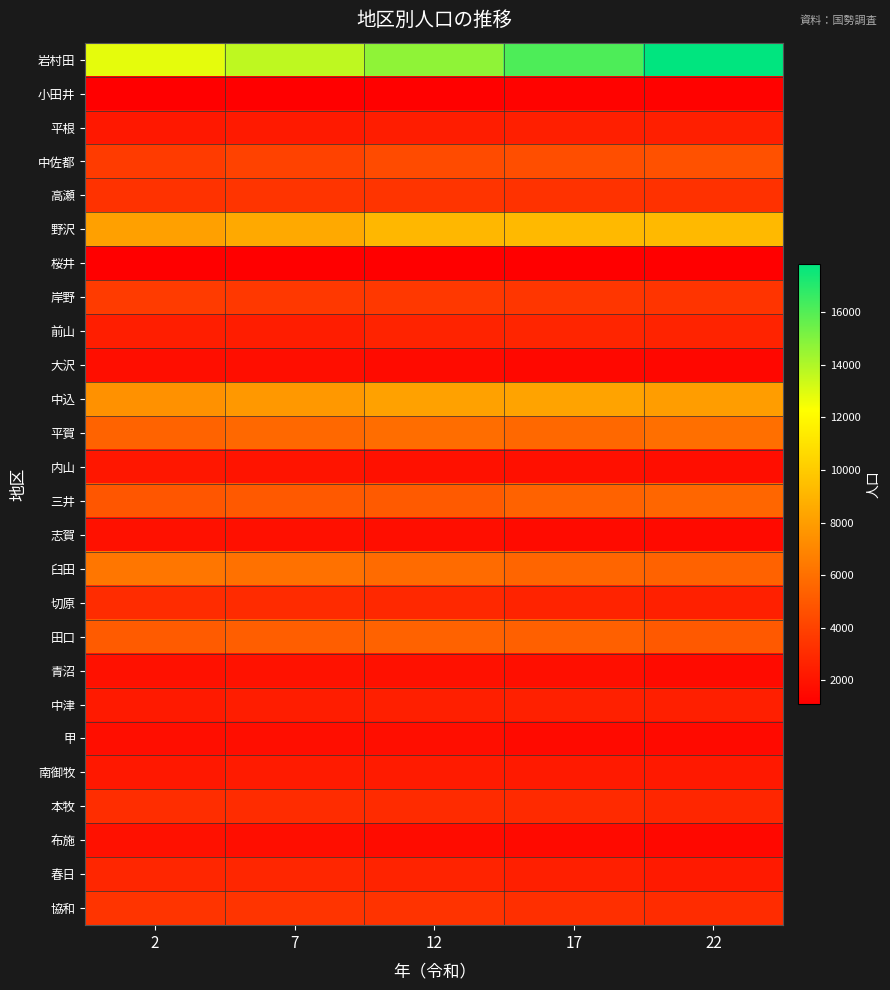

Reading right to left, list all the values displayed in this chart.

岩村田: 22=17859	17=16151	12=14691	7=13680	2=12825
小田井: 22=1235	17=1260	12=1174	7=1130	2=1083
平根: 22=2479	17=2474	12=2380	7=2278	2=2176
中佐都: 22=4672	17=4547	12=4398	7=4030	2=3690
高瀬: 22=3254	17=3326	12=3382	7=3403	2=3315
野沢: 22=9230	17=9212	12=9142	7=8498	2=8116
桜井: 22=1098	17=1087	12=1089	7=1087	2=1081
岸野: 22=3384	17=3494	12=3582	7=3597	2=3720
前山: 22=2678	17=2746	12=2643	7=2375	2=2456
大沢: 22=1422	17=1506	12=1626	7=1765	2=1708
中込: 22=8016	17=8275	12=8187	7=7797	2=7499
平賀: 22=5990	17=5696	12=5872	7=5693	2=5461
内山: 22=1739	17=1816	12=1899	7=2011	2=2098
三井: 22=5593	17=5386	12=5077	7=5039	2=4911
志賀: 22=1555	17=1600	12=1733	7=1823	2=1864
臼田: 22=5433	17=5517	12=5822	7=6046	2=6284
切原: 22=2528	17=2686	12=2870	7=3009	2=3056
田口: 22=5020	17=5314	12=5386	7=5219	2=5110
青沼: 22=1597	17=1794	12=1884	7=1904	2=1851
中津: 22=2484	17=2526	12=2482	7=2415	2=2284
甲: 22=1555	17=1567	12=1714	7=1752	2=1760
南御牧: 22=2204	17=2277	12=2308	7=2306	2=2169
本牧: 22=2757	17=2961	12=3010	7=3032	2=3094
布施: 22=1471	17=1552	12=1653	7=1757	2=1847
春日: 22=2248	17=2483	12=2654	7=2775	2=2768
協和: 22=3051	17=3209	12=3358	7=3392	2=3399